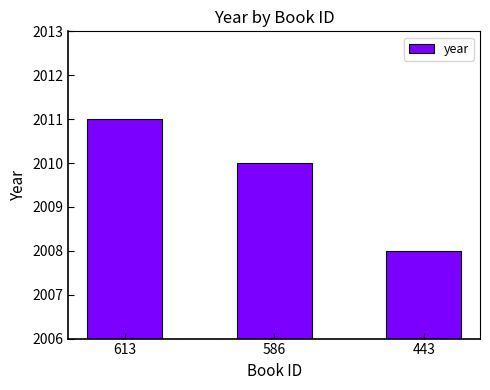

What is the change in value from 613 to 443?

-3